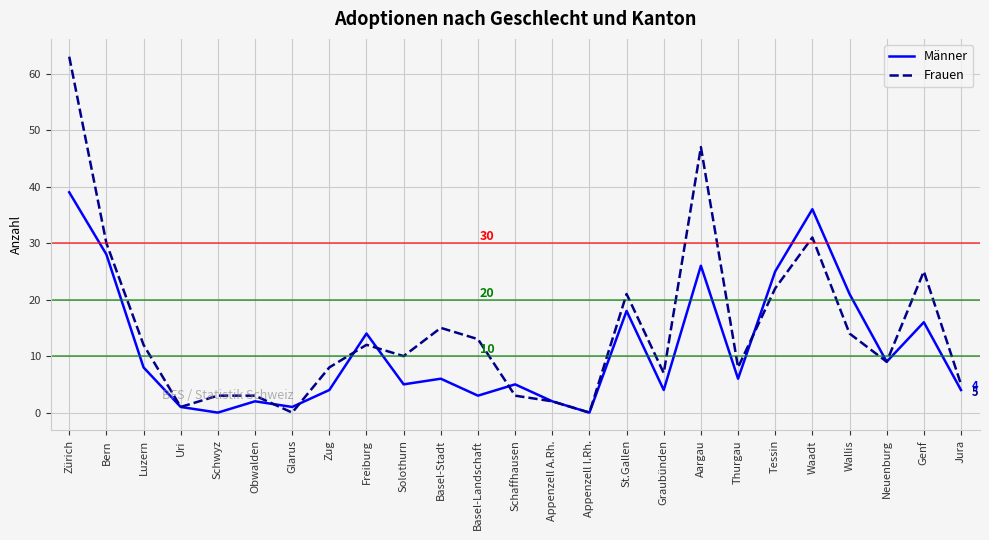

At Schaffhausen, list the series in order from smallest to largest.

Frauen, Männer